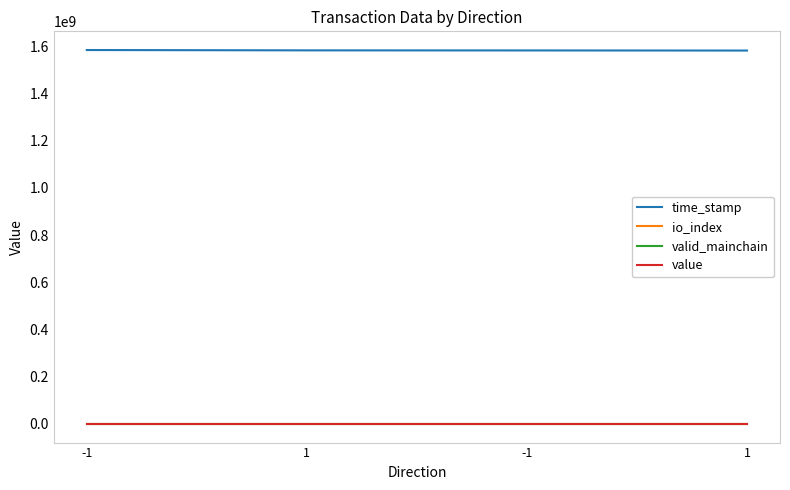

How many lines are shown in the chart?

4